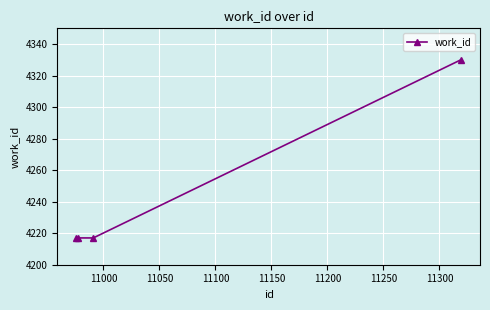

What is the value of the 4th point from the left?

4330